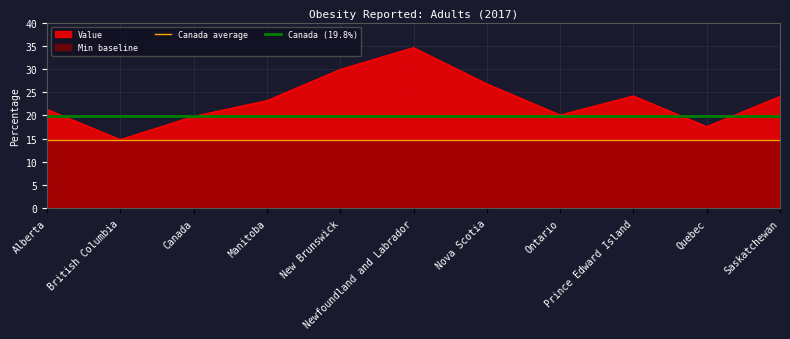

Which has a higher value, Saskatchewan or Manitoba?

Saskatchewan